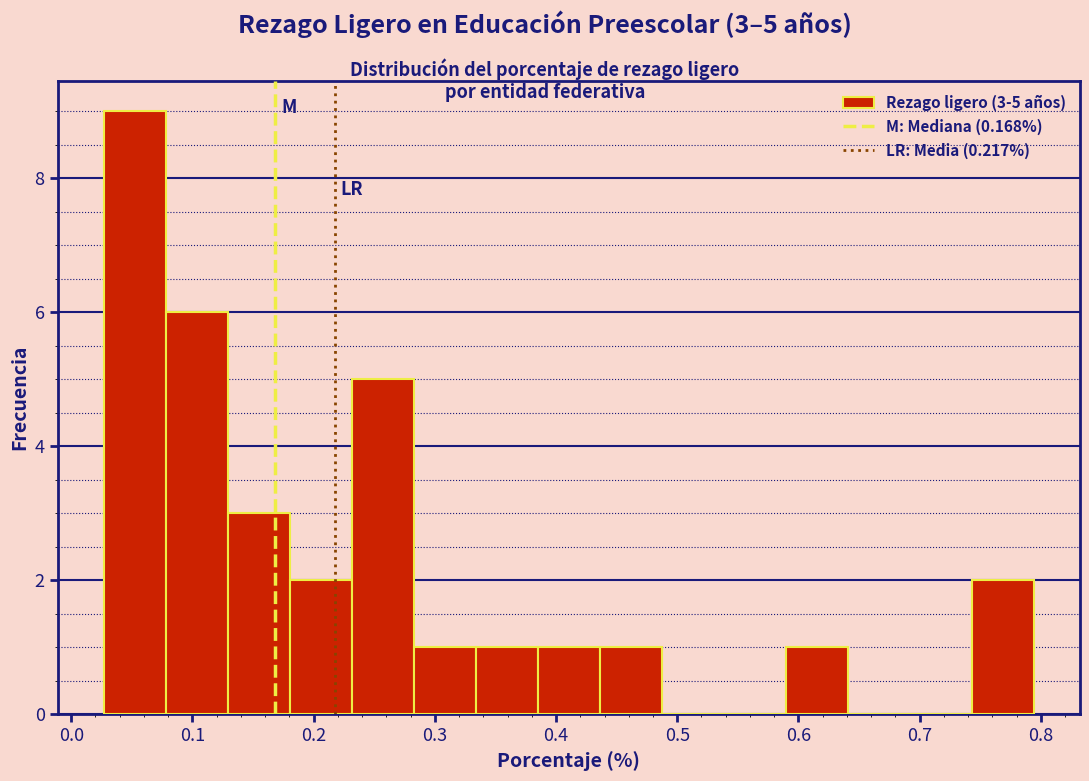

Over which range of the x-axis is the bar tallest?

0.03 to 0.08